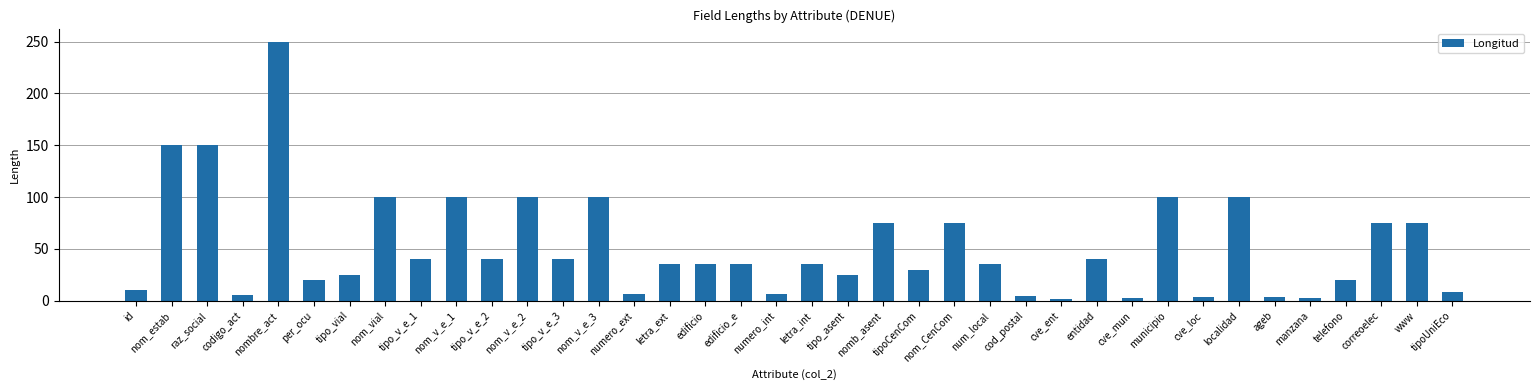

What is the sum of all values?

1964